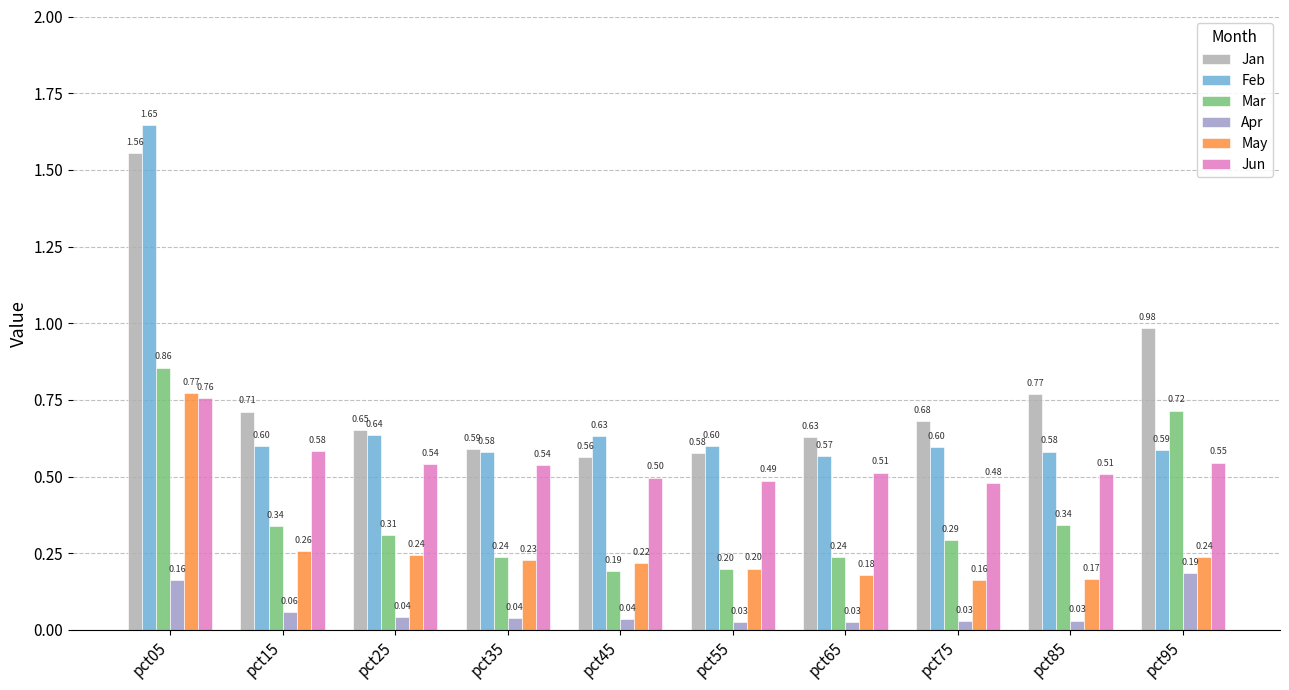

Reading left to right, extract all data points from this chart.

Jan: 1.6	0.7	0.7	0.6	0.6	0.6	0.6	0.7	0.8	1.0
Feb: 1.6	0.6	0.6	0.6	0.6	0.6	0.6	0.6	0.6	0.6
Mar: 0.9	0.3	0.3	0.2	0.2	0.2	0.2	0.3	0.3	0.7
Apr: 0.2	0.1	0.0	0.0	0.0	0.0	0.0	0.0	0.0	0.2
May: 0.8	0.3	0.2	0.2	0.2	0.2	0.2	0.2	0.2	0.2
Jun: 0.8	0.6	0.5	0.5	0.5	0.5	0.5	0.5	0.5	0.5